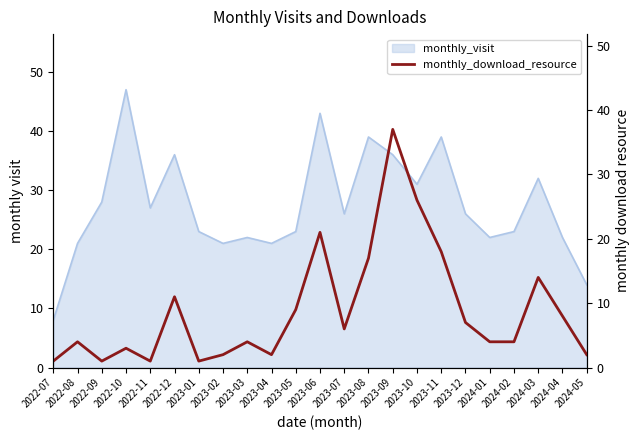

Reading left to right, list all the values displayed in this chart.

1	4	1	3	1	11	1	2	4	2	9	21	6	17	37	26	18	7	4	4	14	8	2